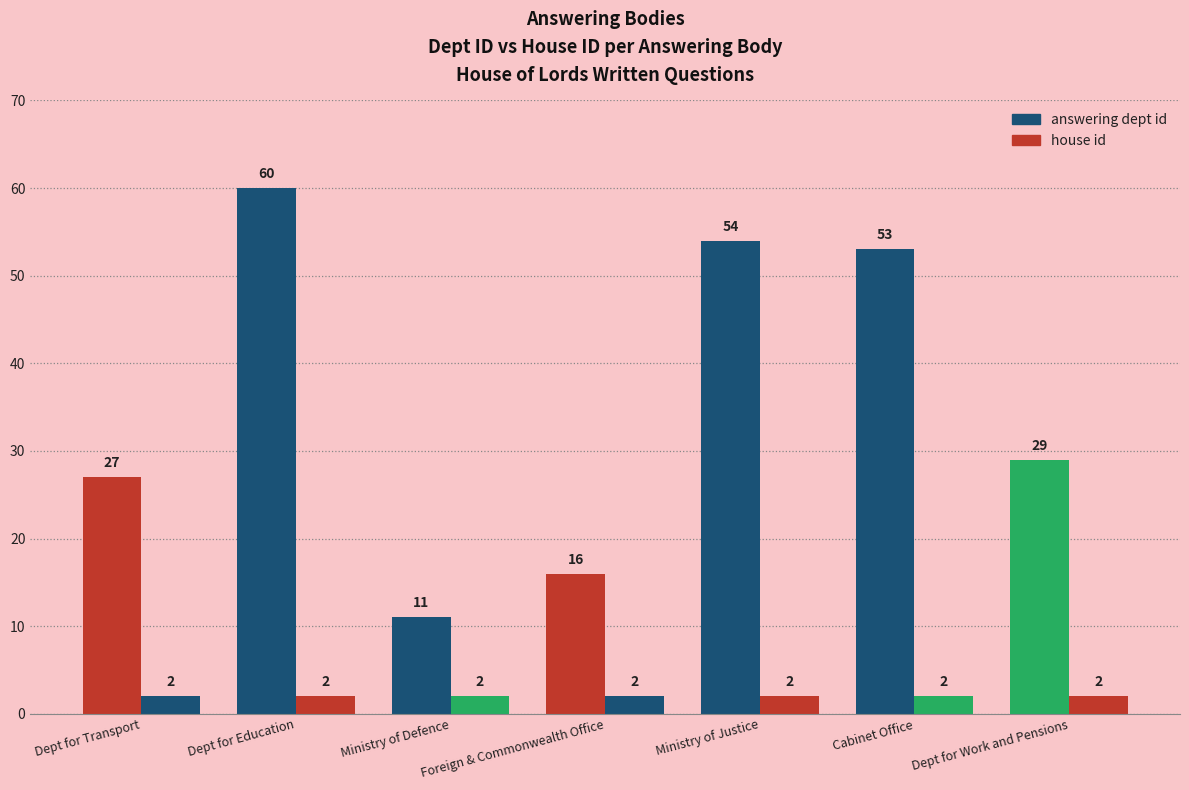

Rank the series by their average value, from lowest to highest.

house id, answering dept id